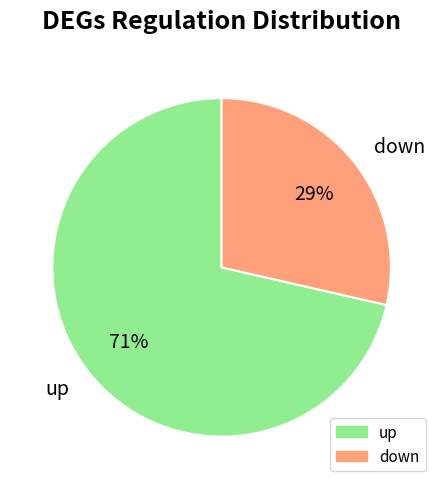

To the nearest percent, what is the average slice percentage?

50%